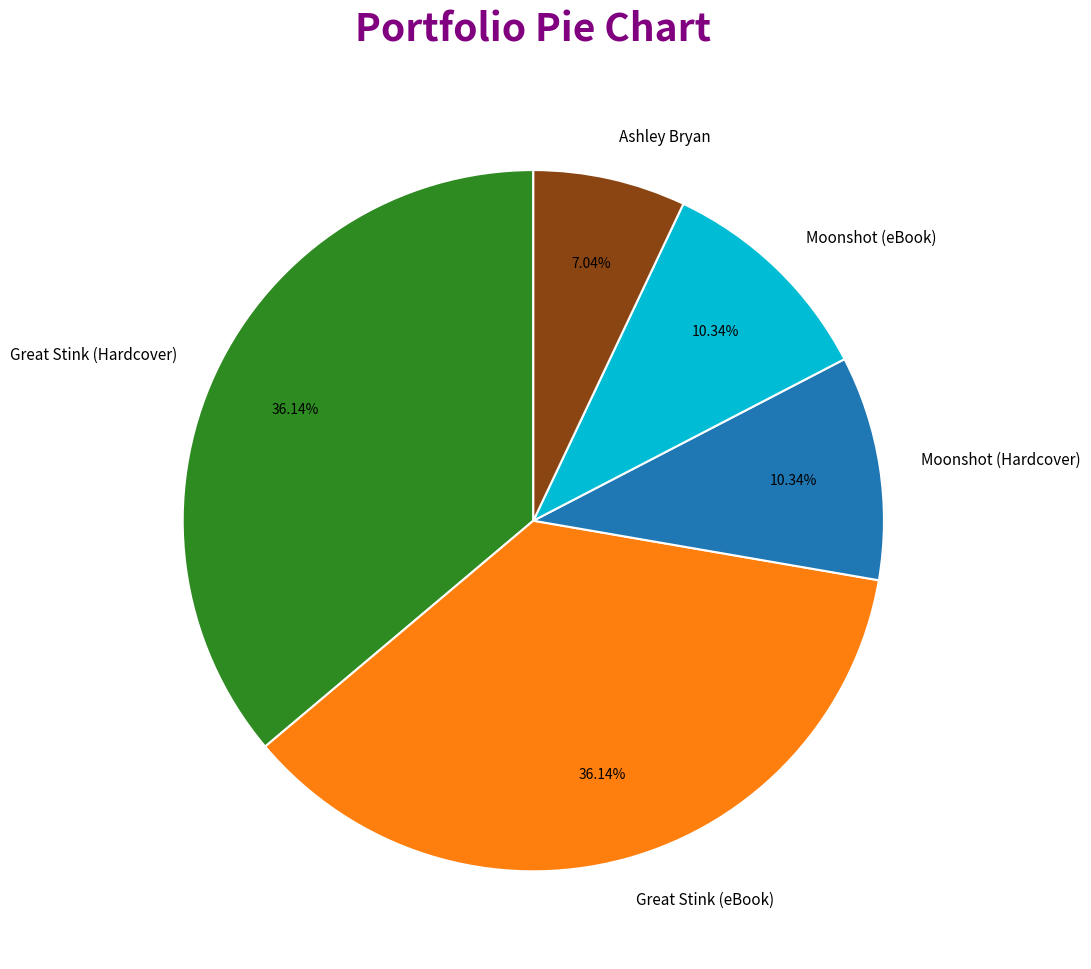

Does any single category account for the majority?

No